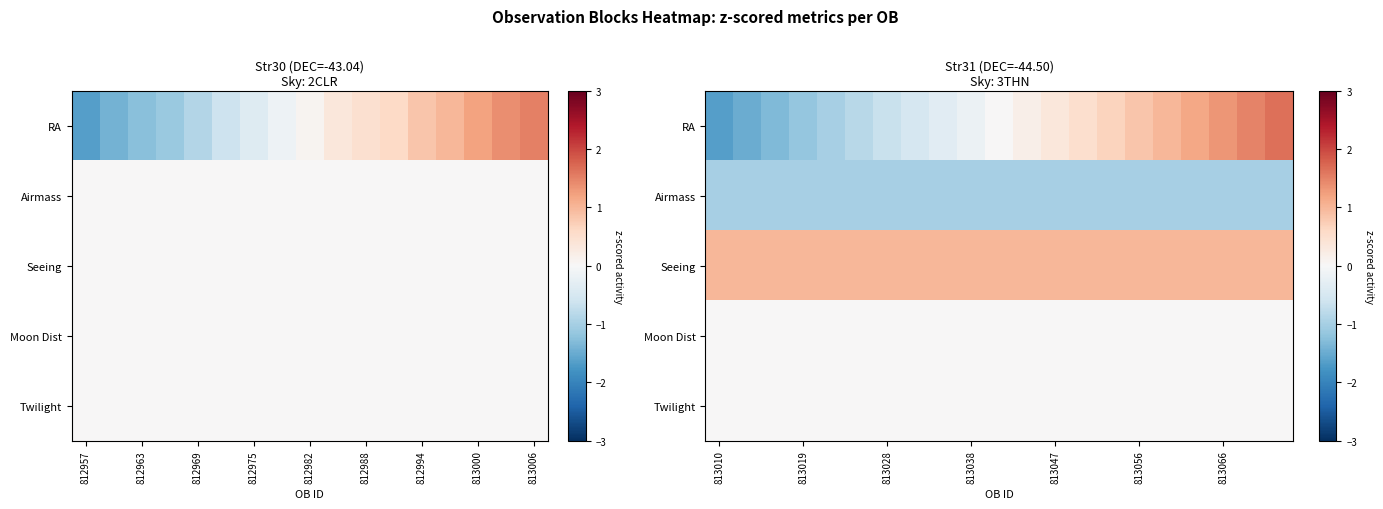

How many data points in RA are above 0?

11